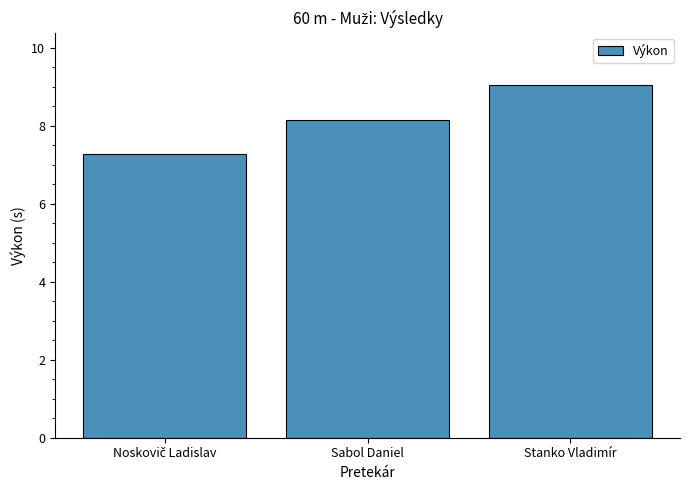

What is the smallest value displayed?

7.3